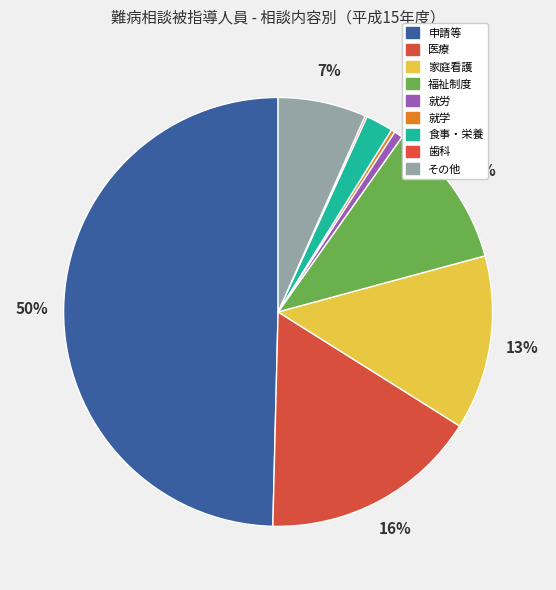

How many slices are in this pie chart?

9